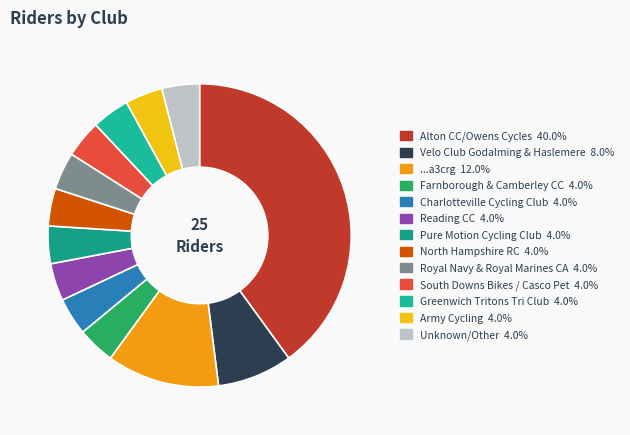

To the nearest percent, what is the difference between the Unknown/Other and Velo Club Godalming & Haslemere slice percentages?

4%